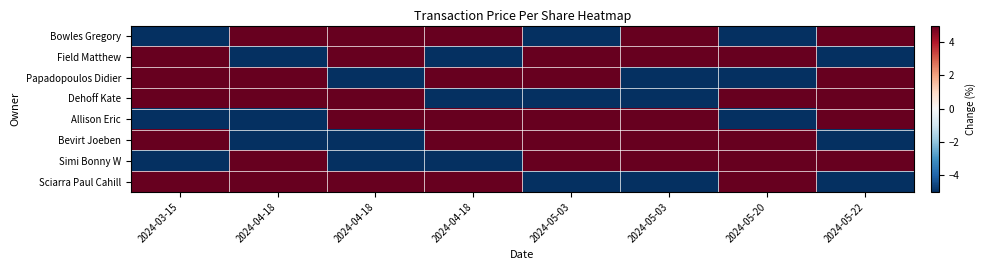

Reading left to right, list all the values displayed in this chart.

Bowles Gregory: 2024-03-15=-20.5	2024-04-18=16.6	2024-04-18=6.8	2024-04-18=23.8	2024-05-03=-58.0	2024-05-03=31.0	2024-05-20=-8.1	2024-05-22=9.5
Field Matthew: 2024-03-15=16.6	2024-04-18=-20.5	2024-04-18=31.0	2024-04-18=-58.0	2024-05-03=23.8	2024-05-03=6.8	2024-05-20=9.5	2024-05-22=-8.1
Papadopoulos Didier: 2024-03-15=6.8	2024-04-18=23.8	2024-04-18=-20.5	2024-04-18=16.6	2024-05-03=31.0	2024-05-03=-8.1	2024-05-20=-58.0	2024-05-22=9.5
Dehoff Kate: 2024-03-15=23.8	2024-04-18=6.8	2024-04-18=16.6	2024-04-18=-20.5	2024-05-03=-8.1	2024-05-03=-58.0	2024-05-20=31.0	2024-05-22=9.5
Allison Eric: 2024-03-15=-58.0	2024-04-18=-8.1	2024-04-18=23.8	2024-04-18=6.8	2024-05-03=9.5	2024-05-03=16.6	2024-05-20=-20.5	2024-05-22=31.0
Bevirt Joeben: 2024-03-15=31.0	2024-04-18=-58.0	2024-04-18=-8.1	2024-04-18=9.5	2024-05-03=6.8	2024-05-03=23.8	2024-05-20=16.6	2024-05-22=-20.5
Simi Bonny W: 2024-03-15=-8.1	2024-04-18=31.0	2024-04-18=-58.0	2024-04-18=-8.1	2024-05-03=16.6	2024-05-03=9.5	2024-05-20=23.8	2024-05-22=6.8
Sciarra Paul Cahill: 2024-03-15=9.5	2024-04-18=9.5	2024-04-18=9.5	2024-04-18=31.0	2024-05-03=-20.5	2024-05-03=-8.1	2024-05-20=6.8	2024-05-22=-58.0